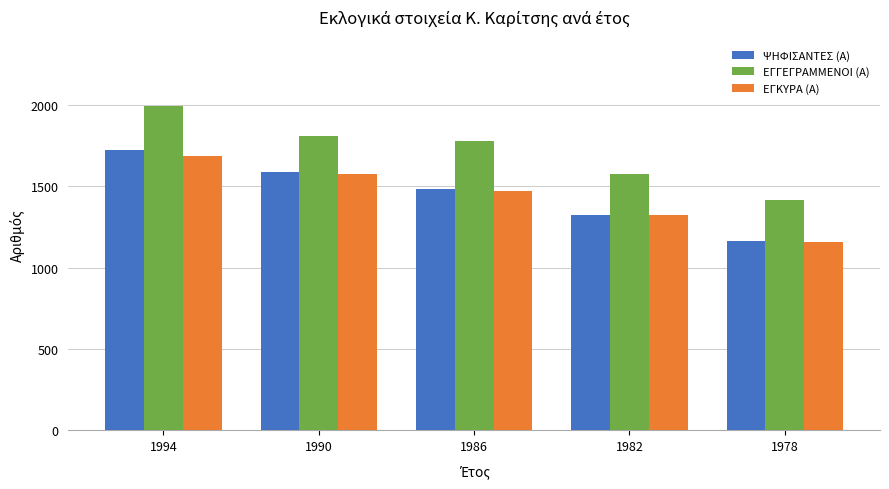

What are all the series names shown in the legend?

ΨΗΦΙΣΑΝΤΕΣ (Α), ΕΓΓΕΓΡΑΜΜΕΝΟΙ (Α), ΕΓΚΥΡΑ (Α)